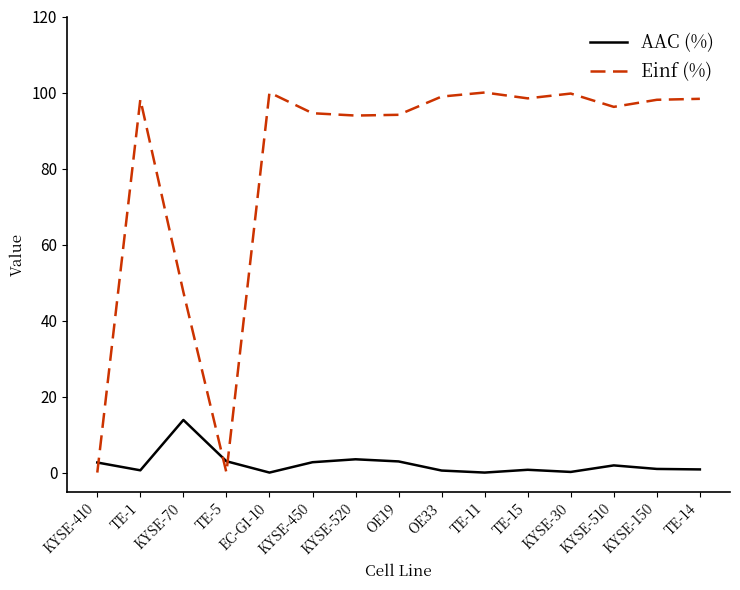

What position from the left is TE-1?

2